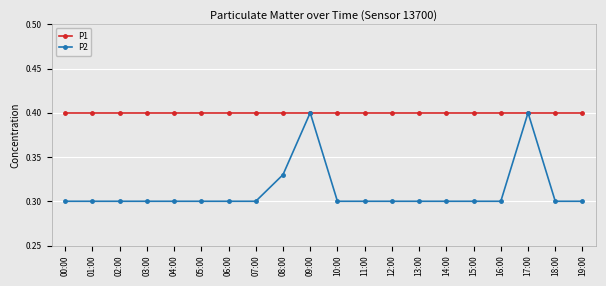

At how many categories does at least one series exceed 0?

20